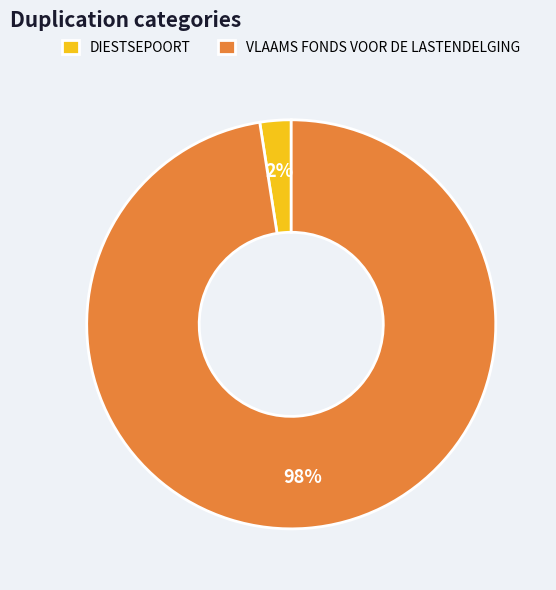

True or false: DIESTSEPOORT accounts for 2% of the total.

True